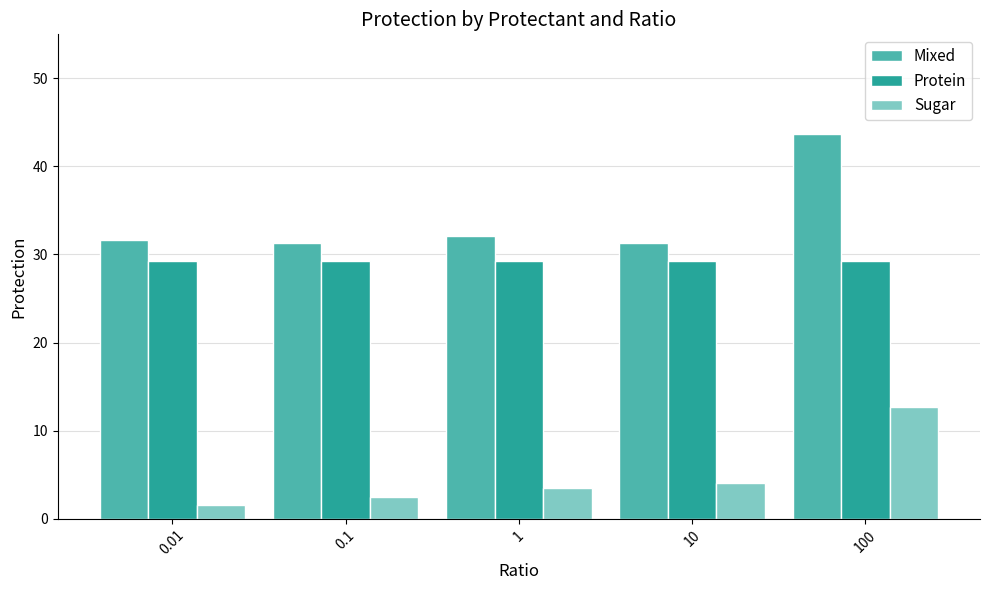

List the series in order of their overall mean, highest first.

Mixed, Protein, Sugar